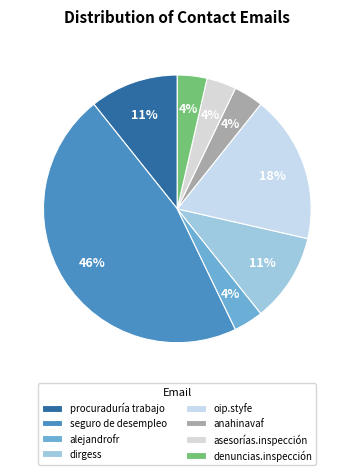

Which slice is the smallest?

alejandrofr@cdmx.gob.mx